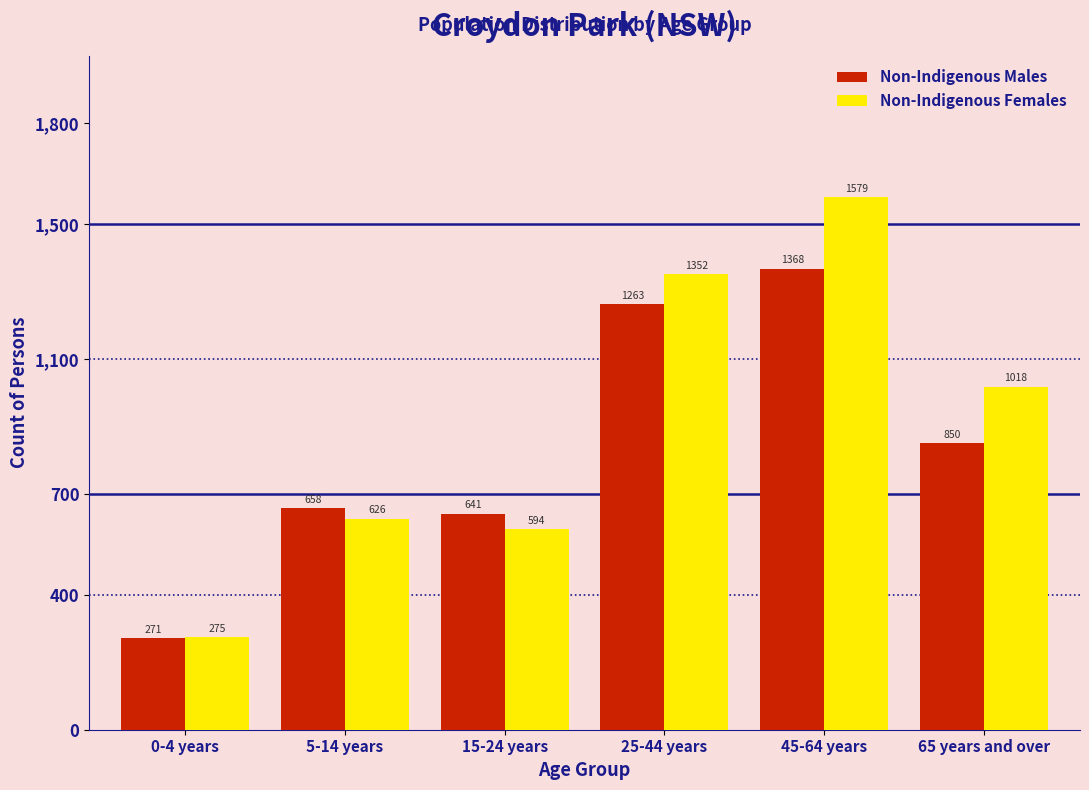

Reading right to left, transcribe all the data shown in this chart.

Non-Indigenous Males: 850	1368	1263	641	658	271
Non-Indigenous Females: 1018	1579	1352	594	626	275